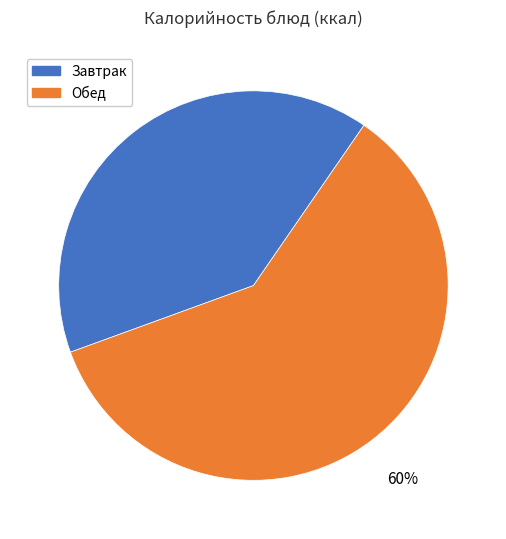

Is the sum of Обед and Завтрак greater than half?

Yes